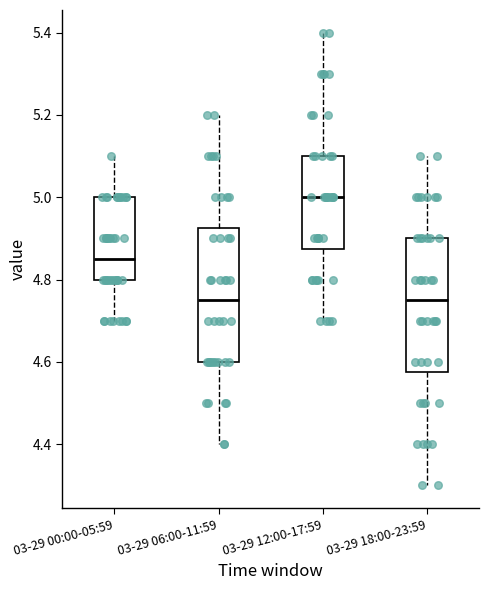

Reading left to right, read every box against the y-axis: the position of its median line, the range the box covers, and the ends of its whiskers. The values are not printed on the chart, so give them approximately, as read against the axis.

03-29 00:00-05:59: median 4.86, box 4.80 to 5.00, whiskers 4.70 to 5.10
03-29 06:00-11:59: median 4.76, box 4.60 to 4.92, whiskers 4.40 to 5.20
03-29 12:00-17:59: median 5.00, box 4.88 to 5.10, whiskers 4.70 to 5.40
03-29 18:00-23:59: median 4.76, box 4.58 to 4.90, whiskers 4.30 to 5.10